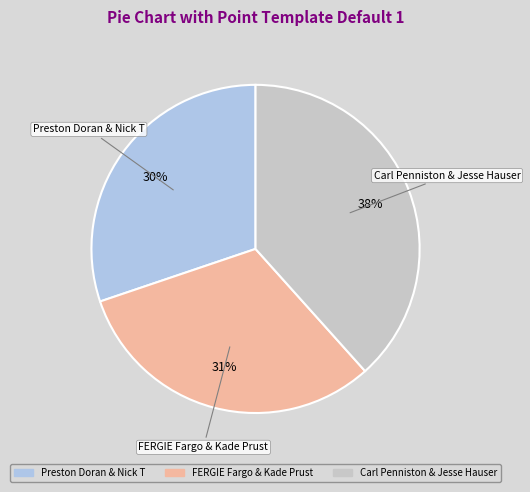

How many segments does this pie chart have?

3